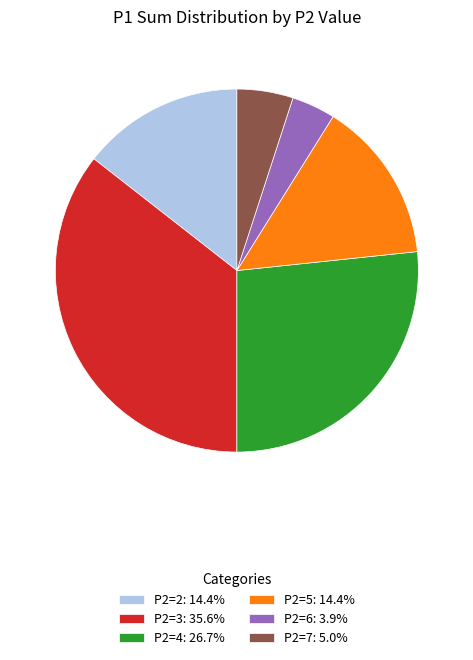

Approximately how many times larger is the value at P2=3: 35.6% compared to P2=5: 14.4%?

2.5